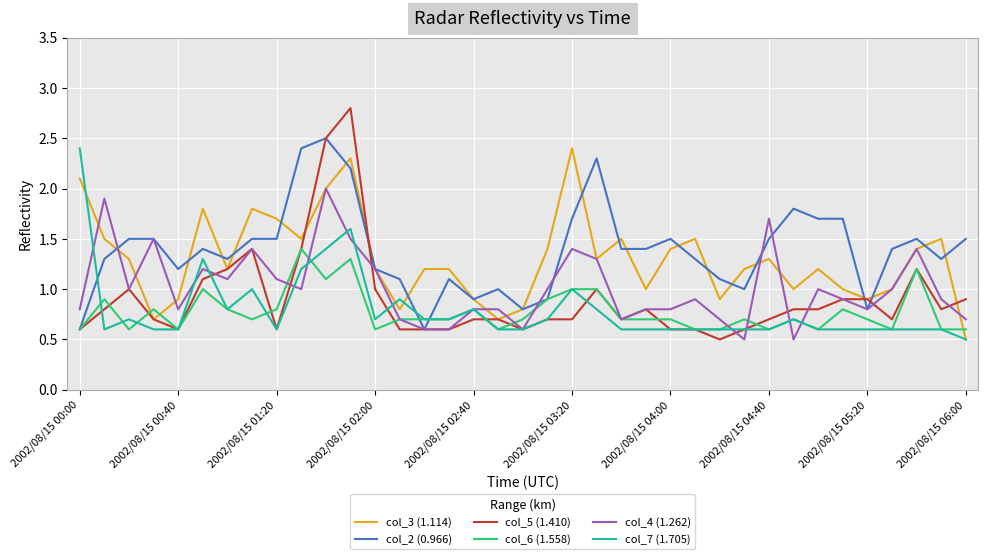

Which series has the largest range (max minus min)?

col_5 (1.410)